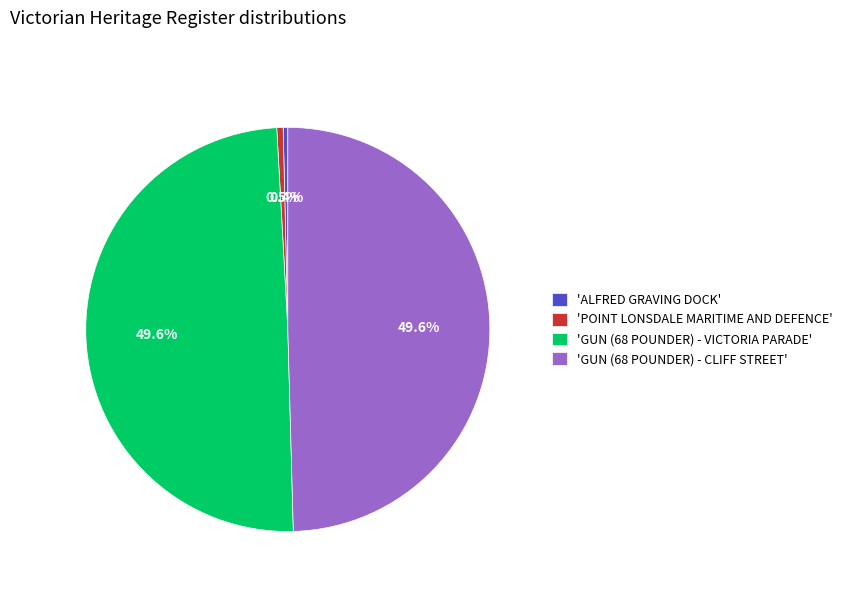

What is the total percentage of 'ALFRED GRAVING DOCK' and 'POINT LONSDALE MARITIME AND DEFENCE'?

0.9%